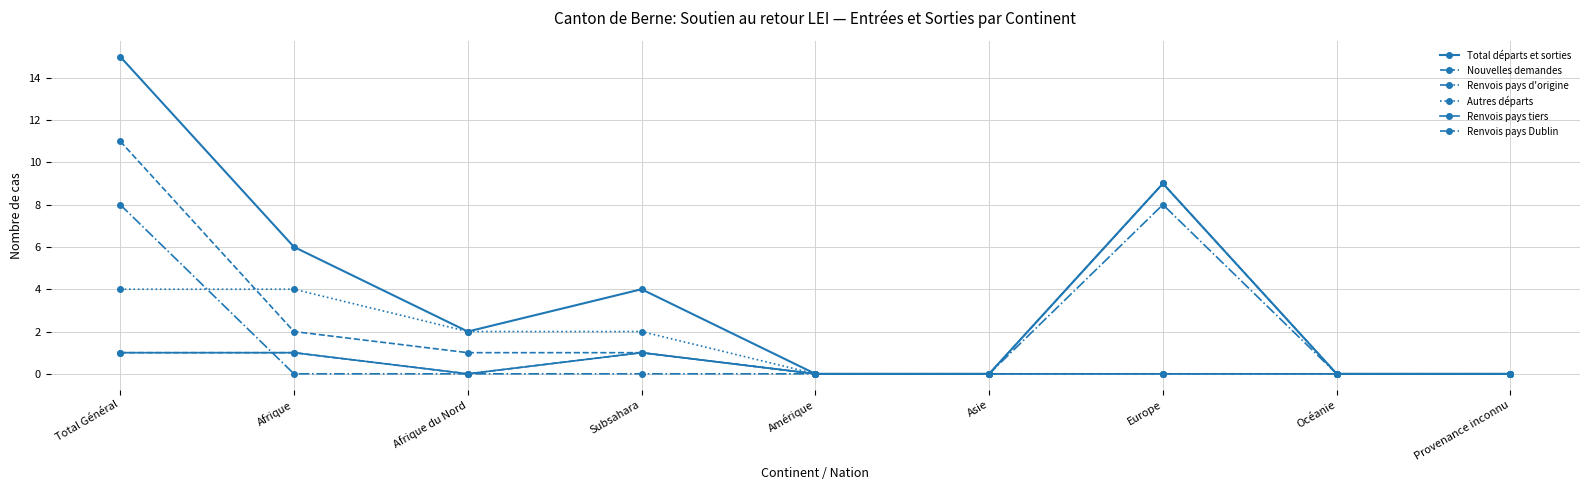

How many lines are shown in the chart?

6